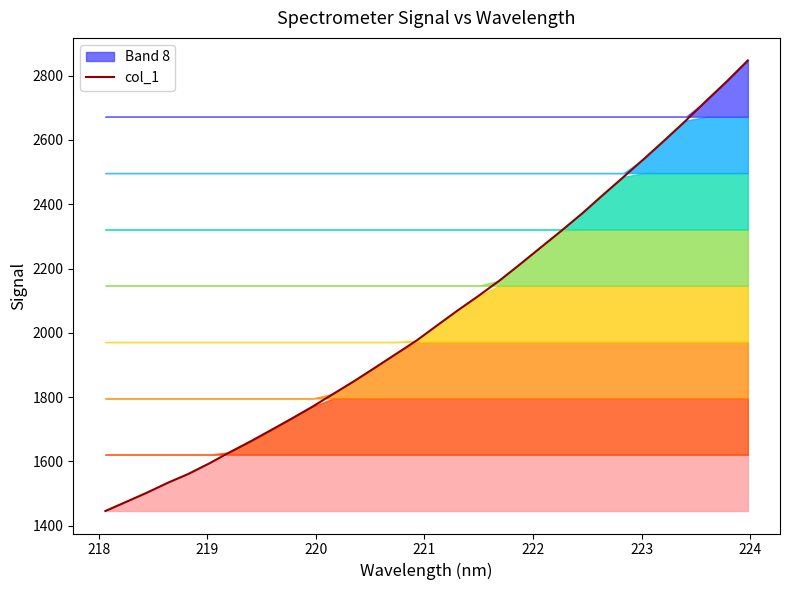

What is the highest value of the col_1 series?

2847.7